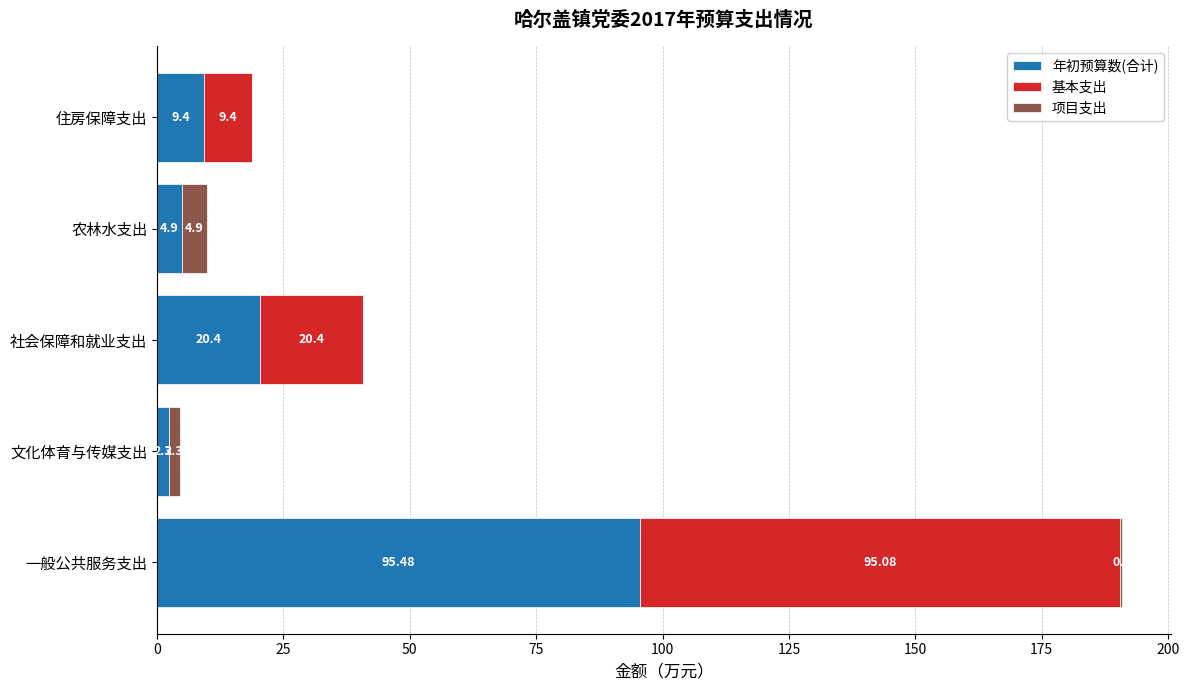

What is the sum of all 年初预算数(合计) values?

132.5